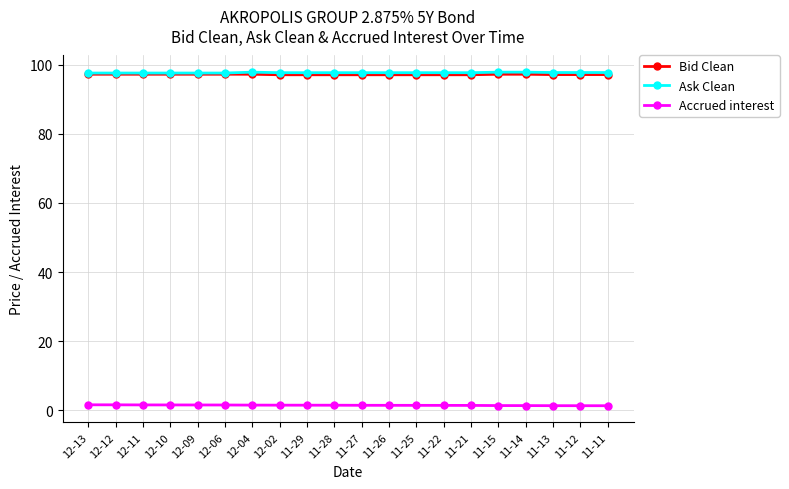

At how many categories does at least one series exceed 18?

20